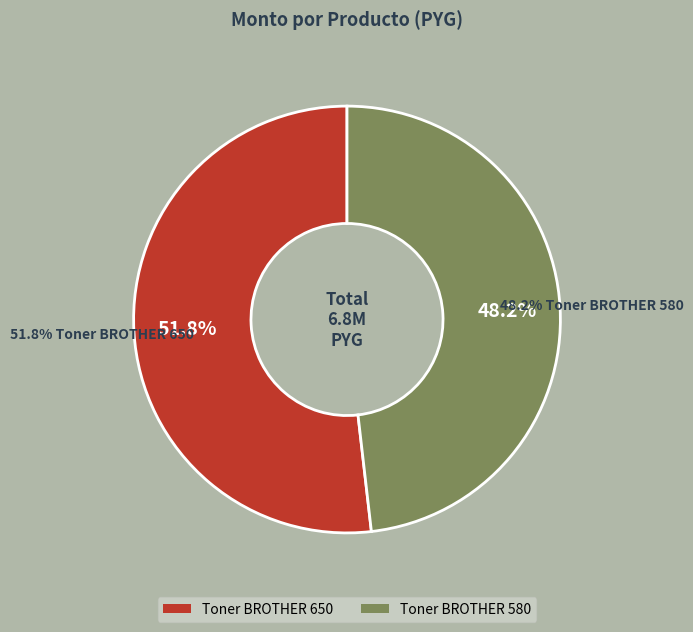

What is the largest slice in the pie chart?

Toner BROTHER 650